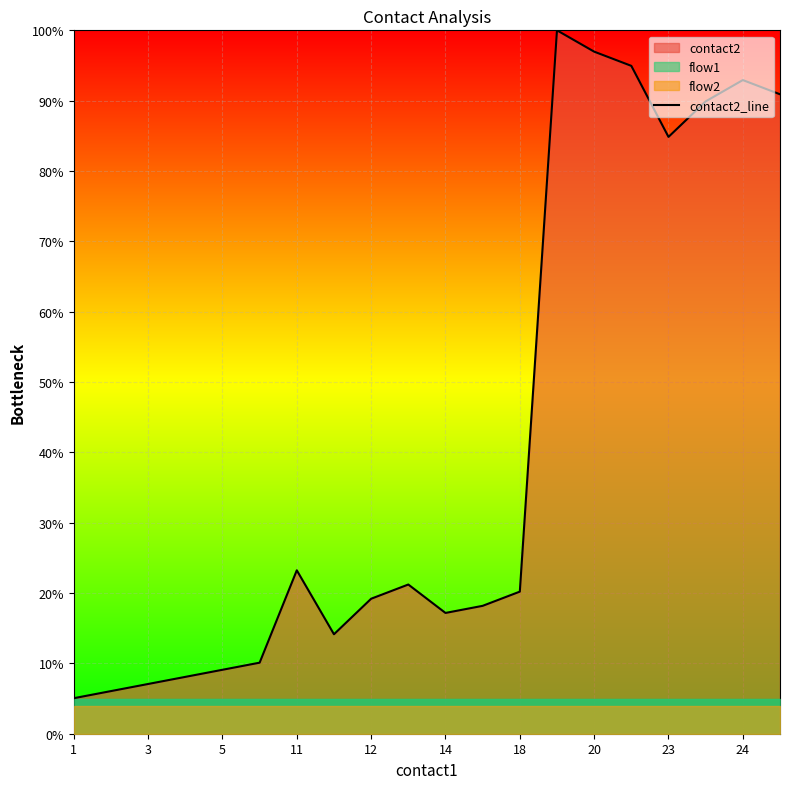

The value of contact2_line at 11 is 23.2. True or false?

True